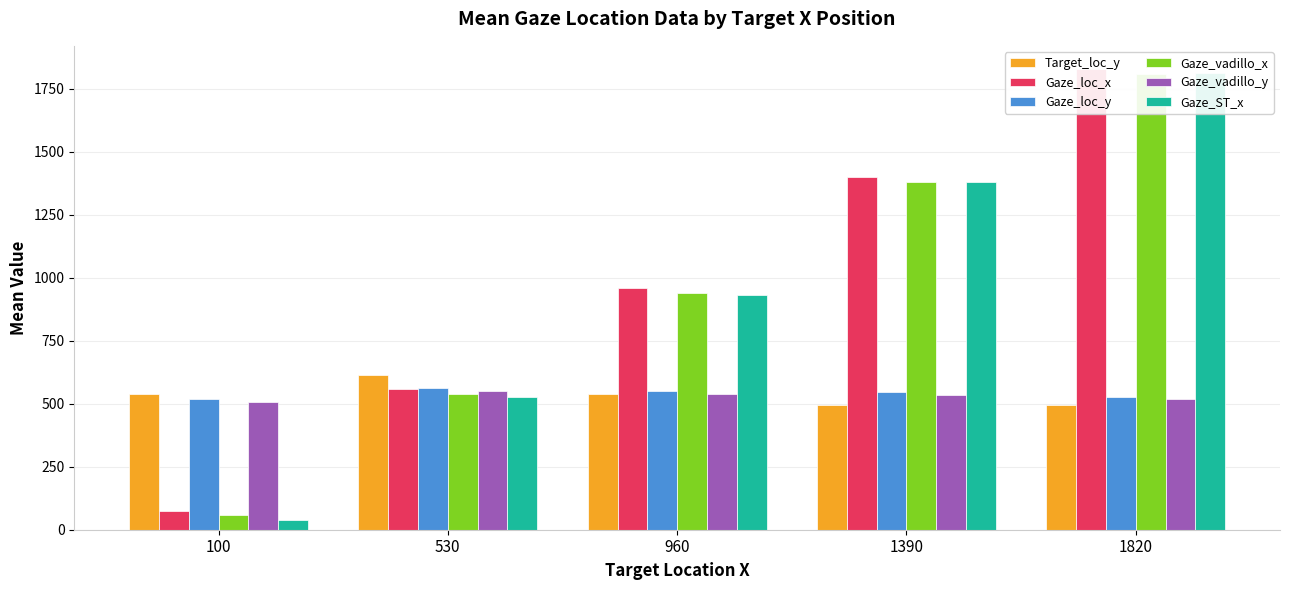

How many data points in Gaze_loc_y are less than 545?

2